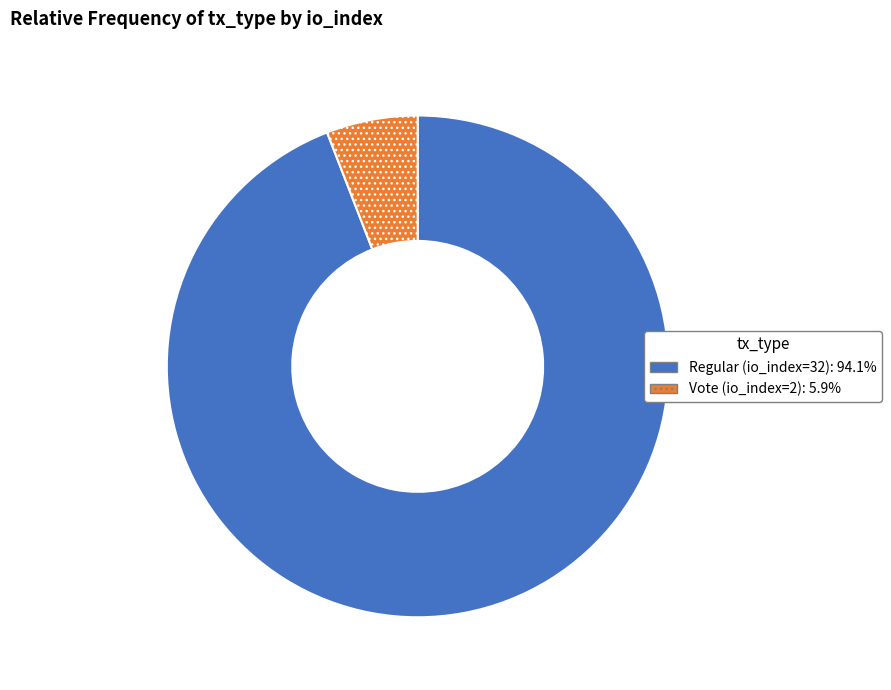

Is it true that Vote (io_index=2) is 1% of the pie?

False